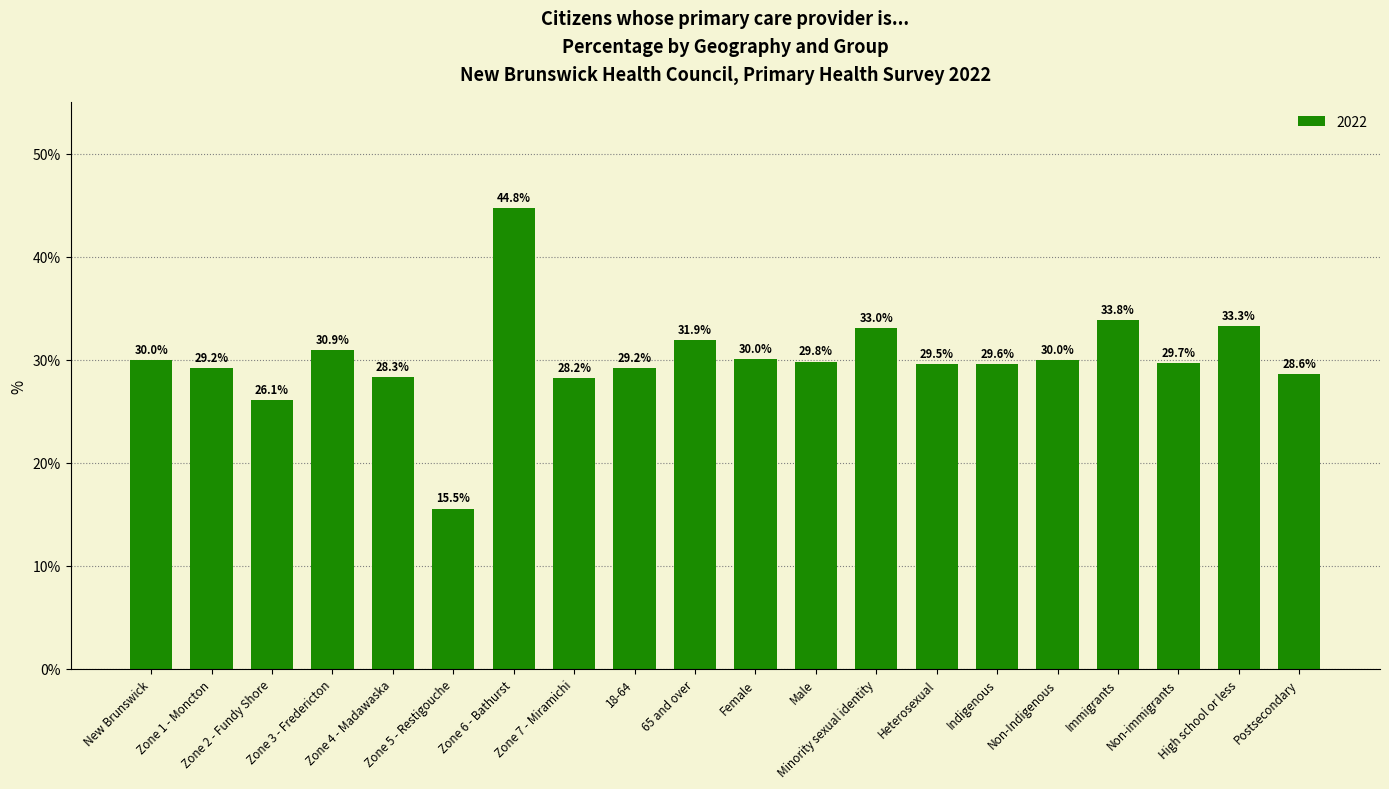

Does the chart contain stacked bars?

No